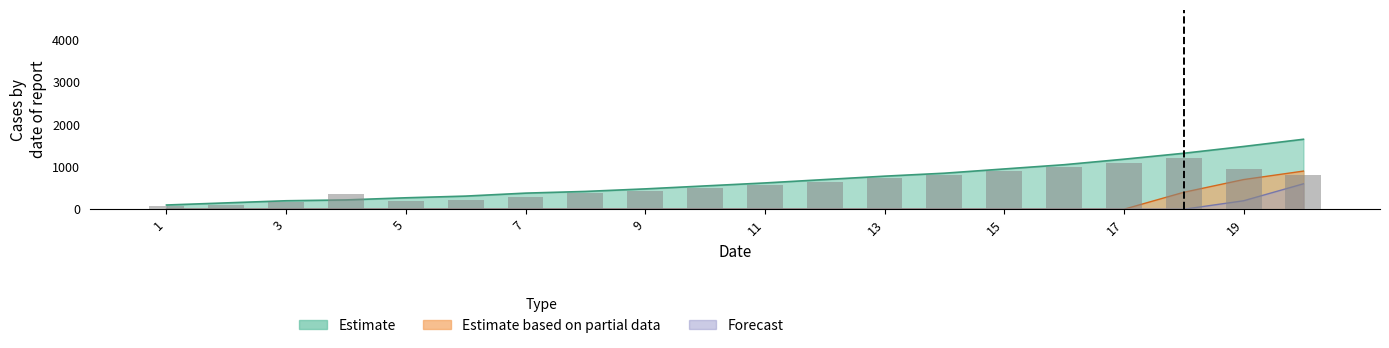

Which series has the largest total across all categories?

Estimate